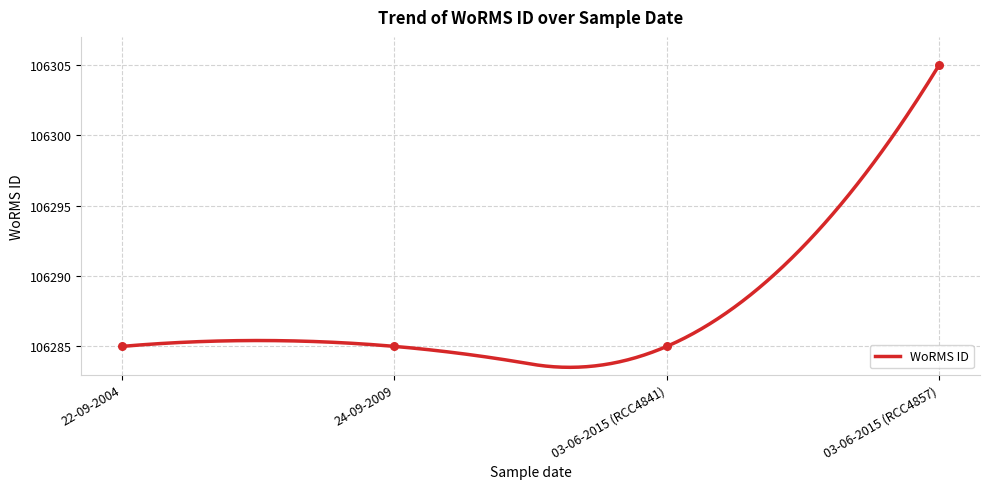

What is the change in value from 22-09-2004 to 03-06-2015 (RCC4857)?

+20